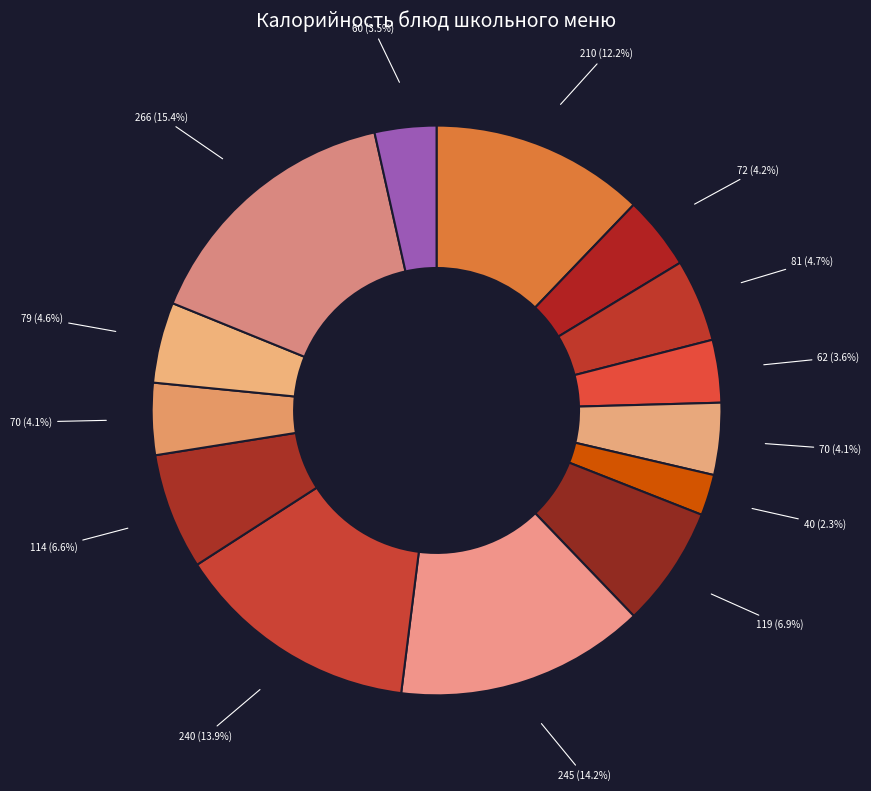

How many segments does this pie chart have?

14